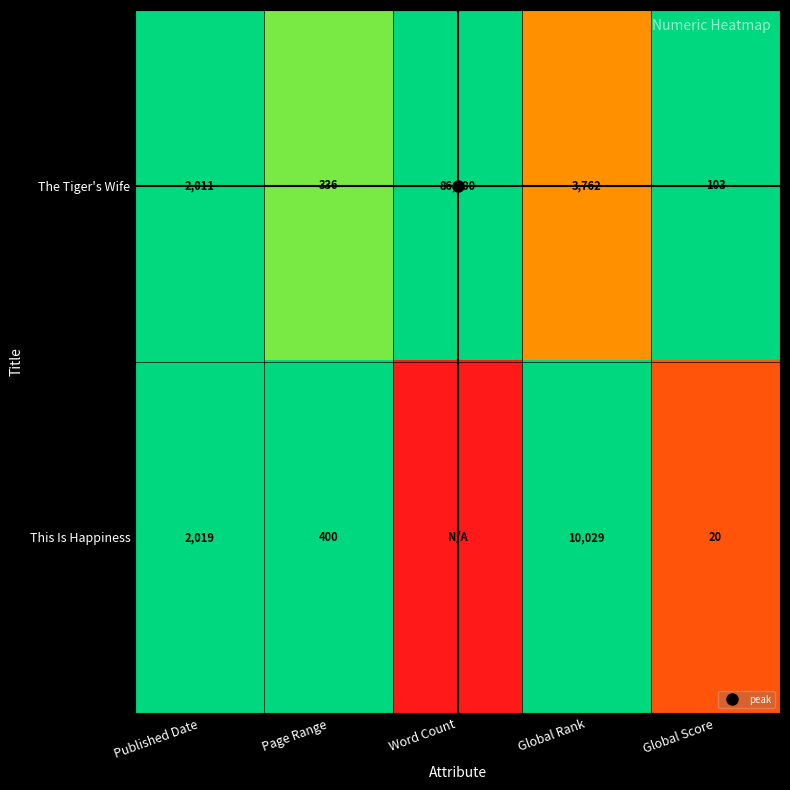

Is it true that The Tiger's Wife equals 1.4 at Published Date?

False